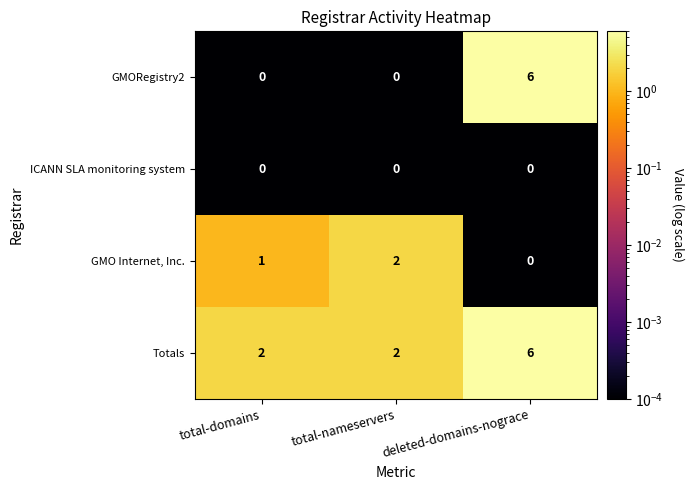

At how many categories does at least one series exceed 5?

1